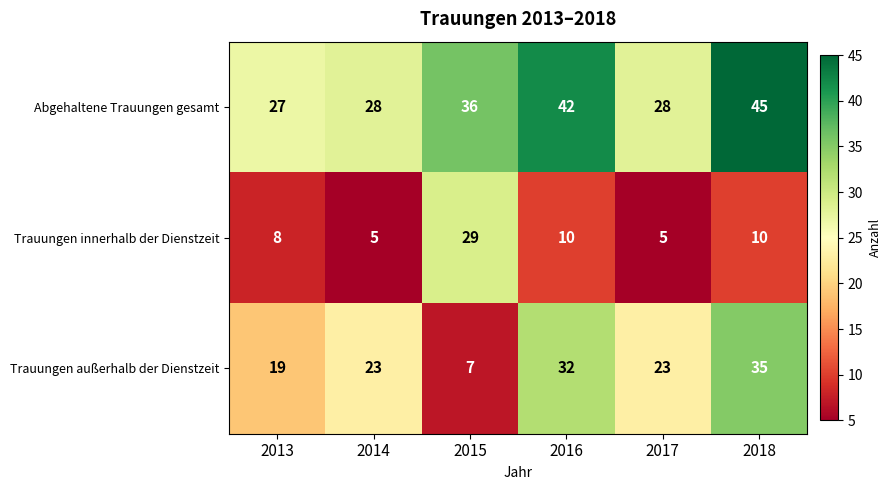

At which label is Abgehaltene Trauungen gesamt closest to 36?

2015